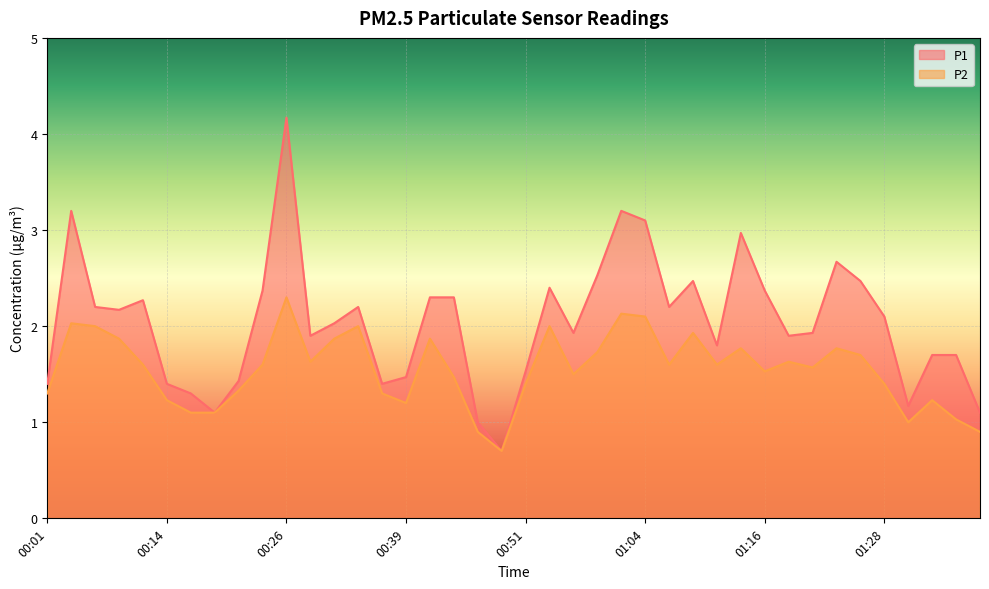

At which label does P1 reach its minimum?

00:49